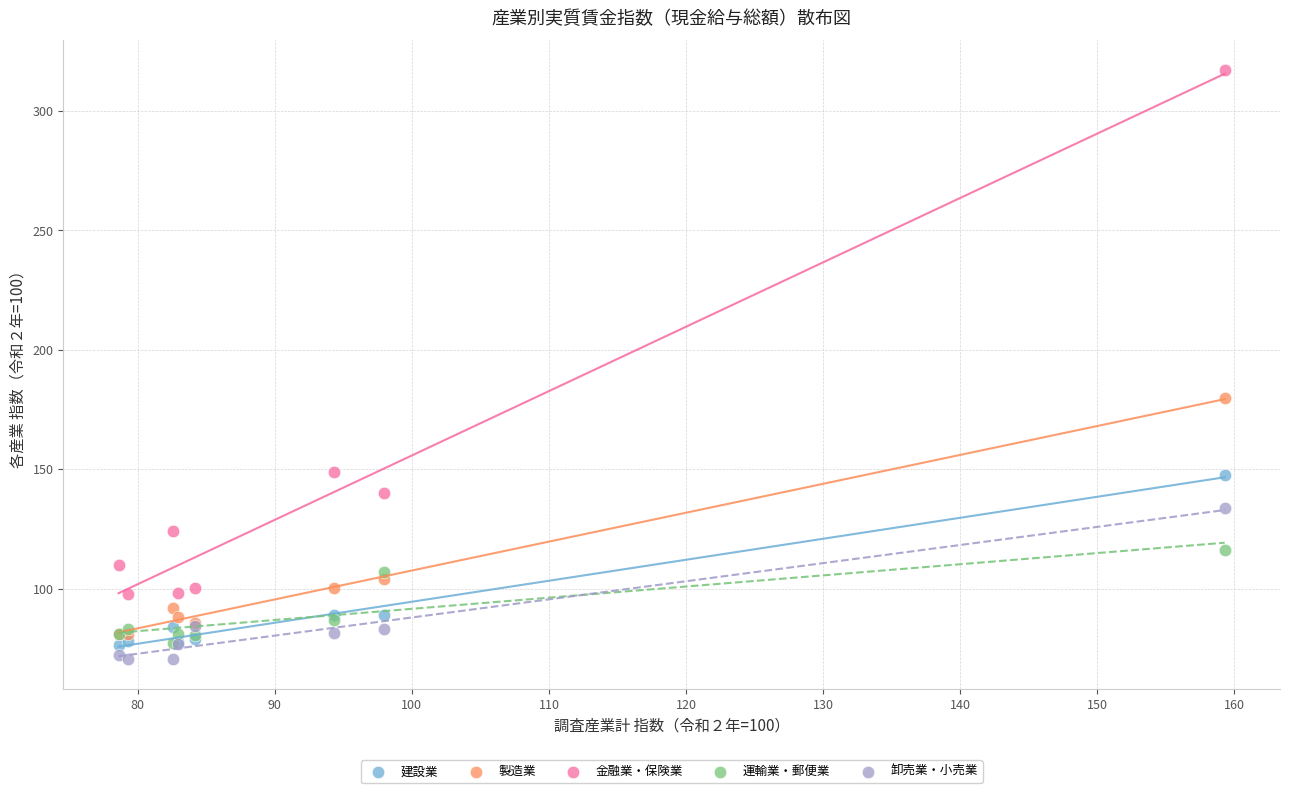

Which series has the largest Y range (max minus min)?

金融業・保険業